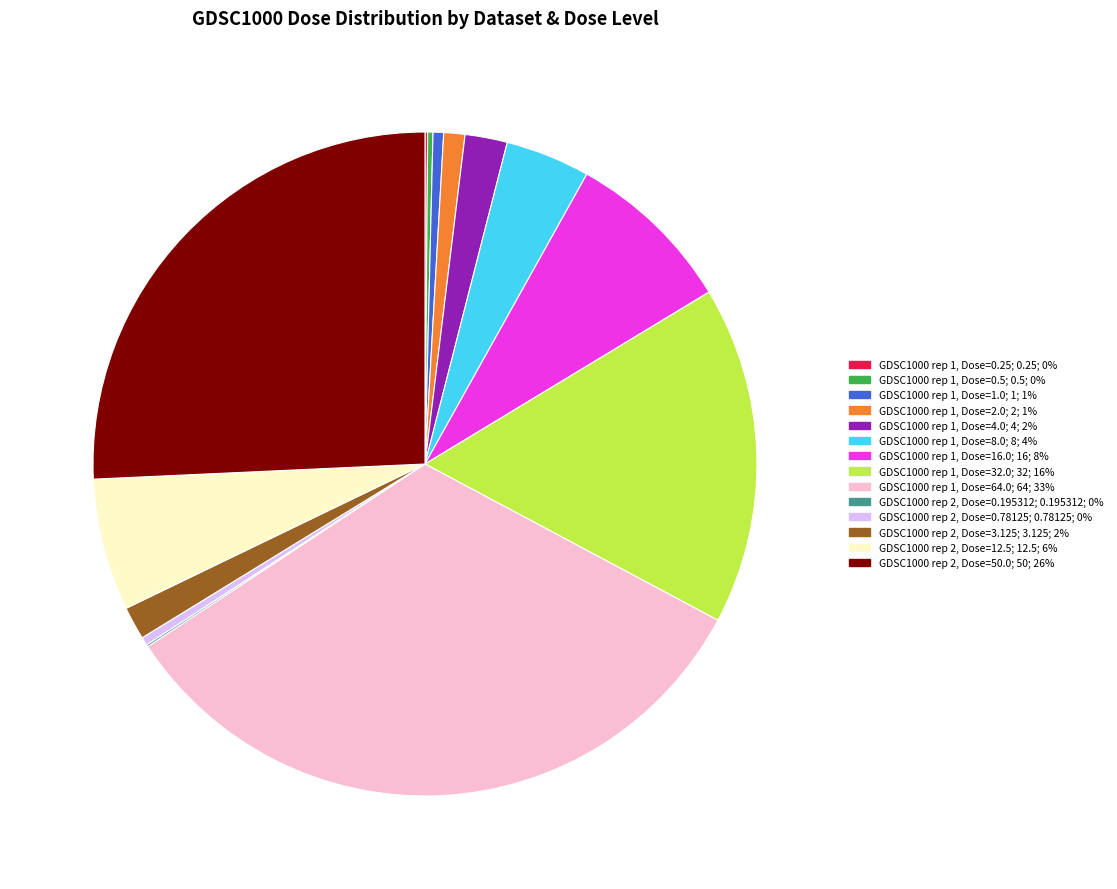

Is GDSC1000 rep 2, Dose=50.0; 50; 26% the majority of the pie?

No